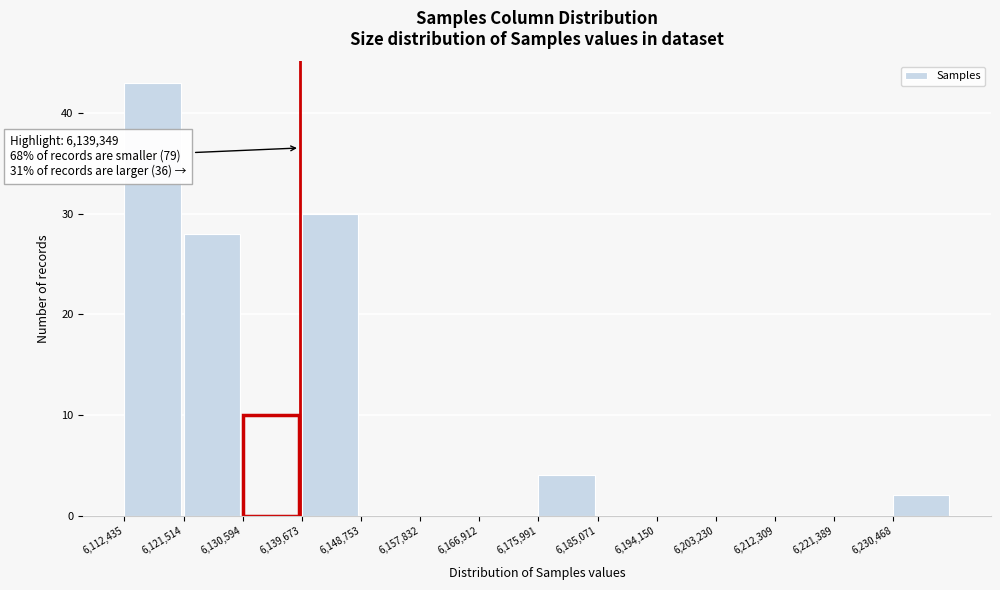

Over which range of the x-axis is the bar tallest?

6112000 to 6122000